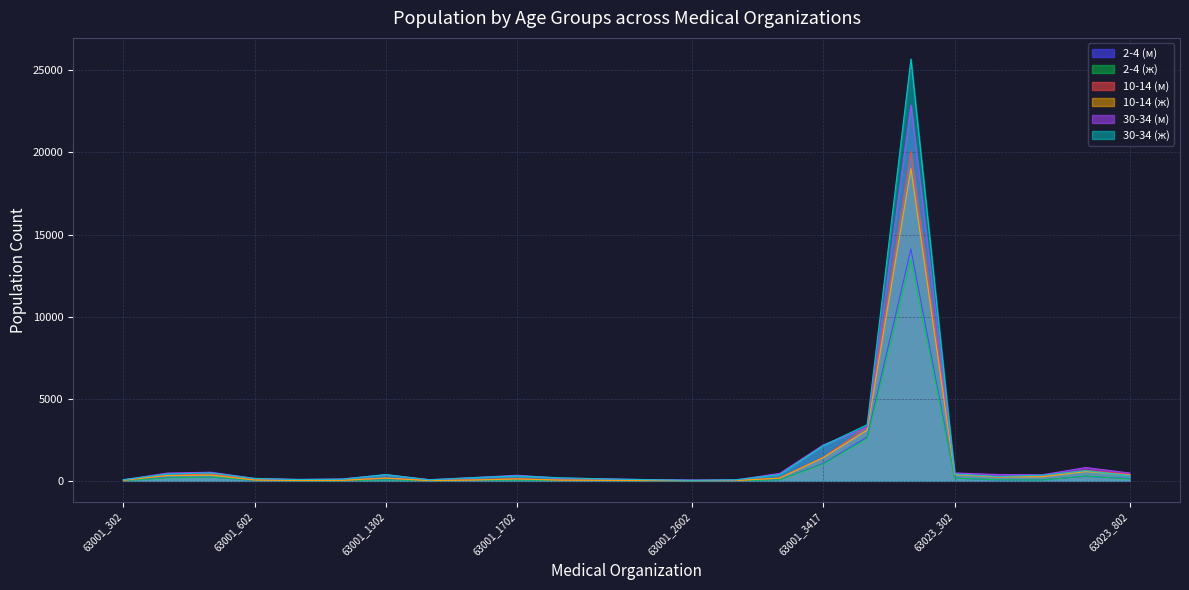

What is the average value of the 2-4 (м) series?

809